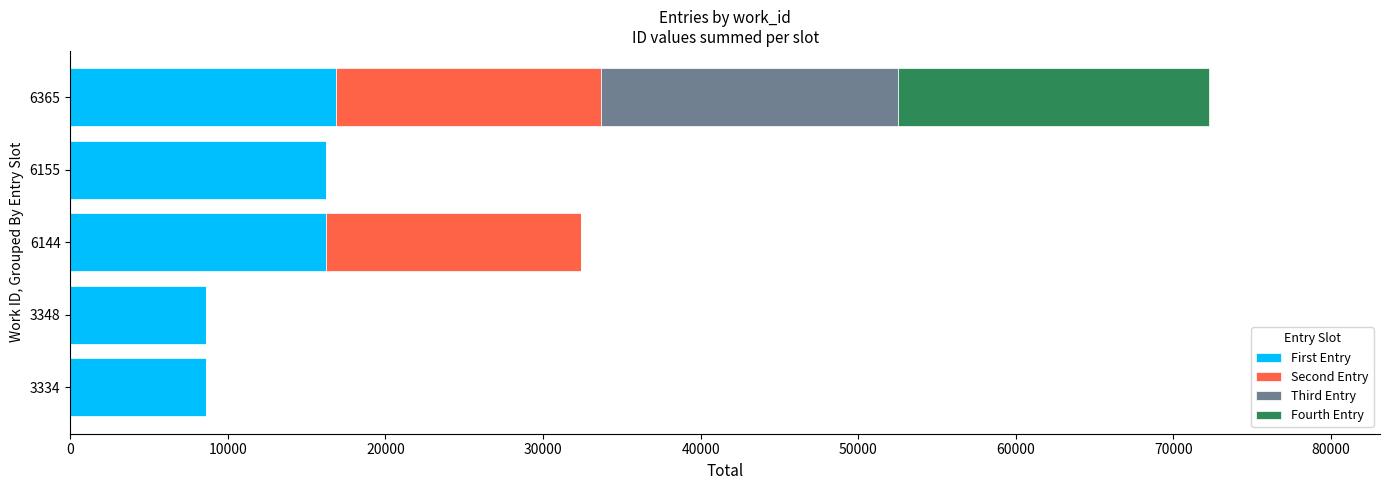

What are all the series names shown in the legend?

First Entry, Second Entry, Third Entry, Fourth Entry